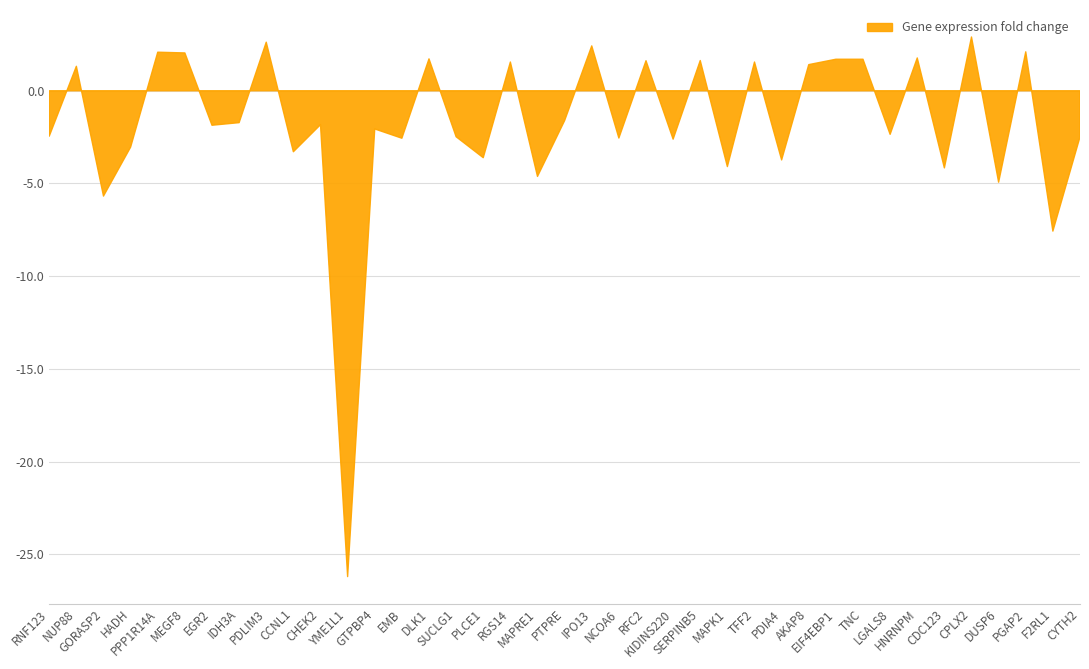

Count the number of values greater than -1.

16